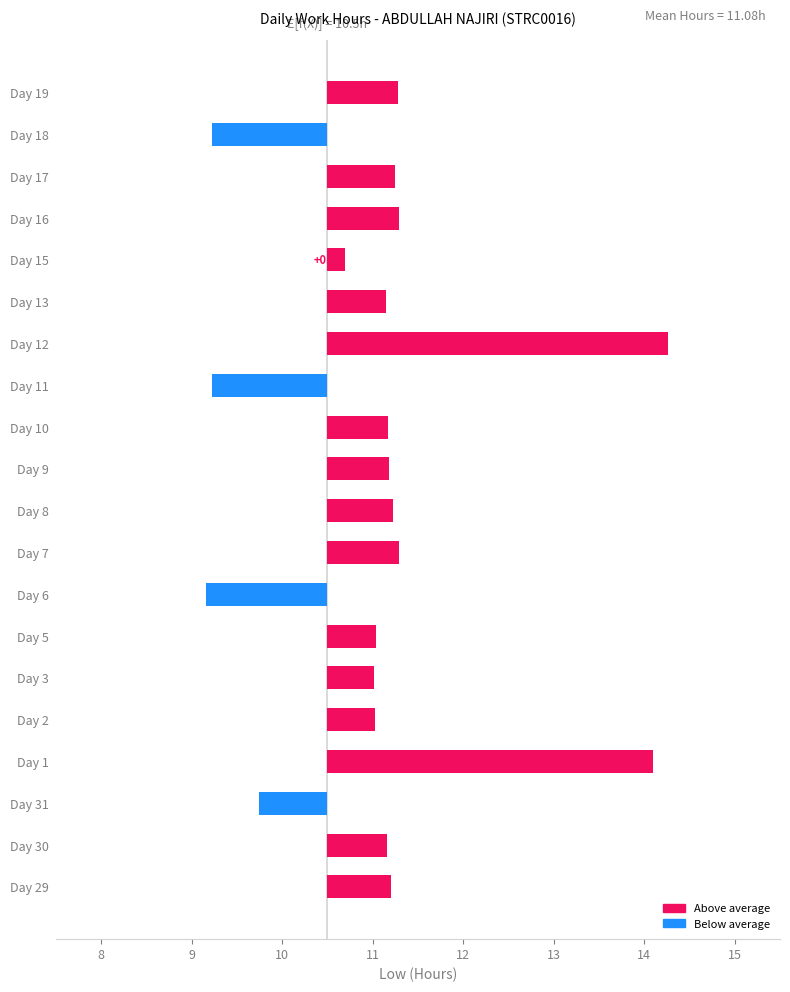

What is the difference between the second highest and second lowest values?

4.9